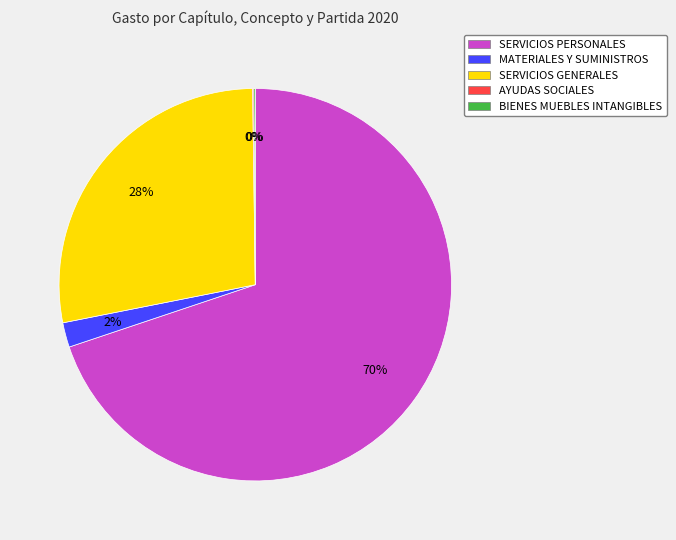

To the nearest percent, what portion does SERVICIOS GENERALES represent?

28%